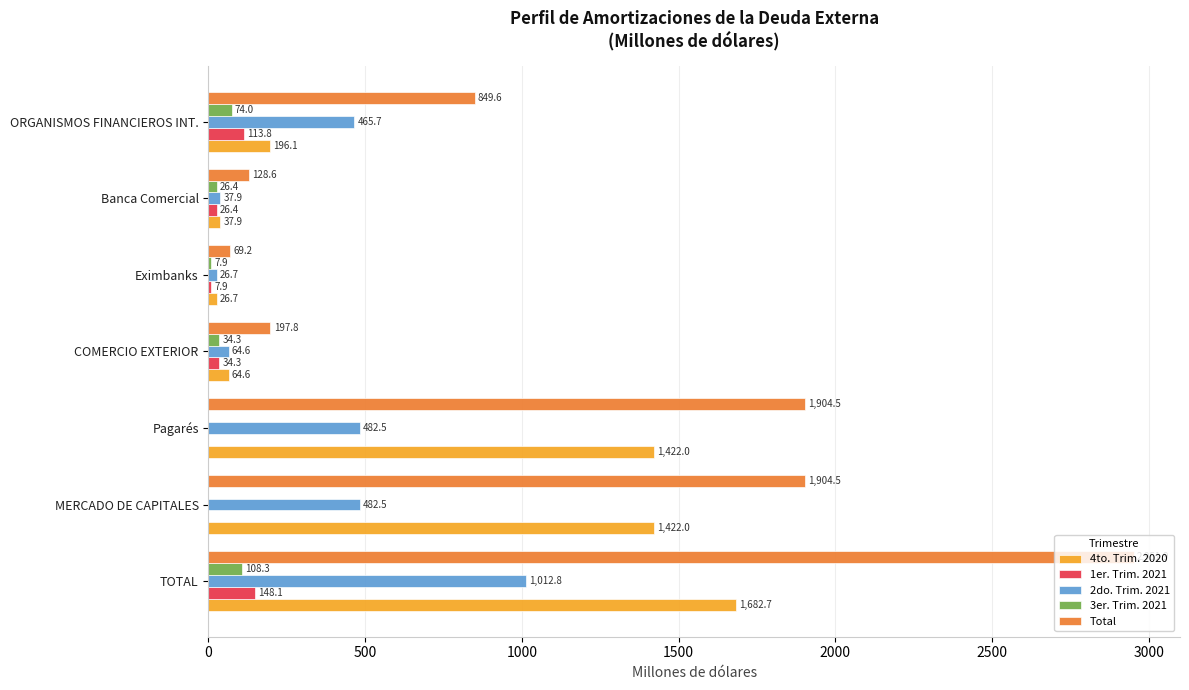

What is the total value across all series at ORGANISMOS FINANCIEROS INT.?

1699.2